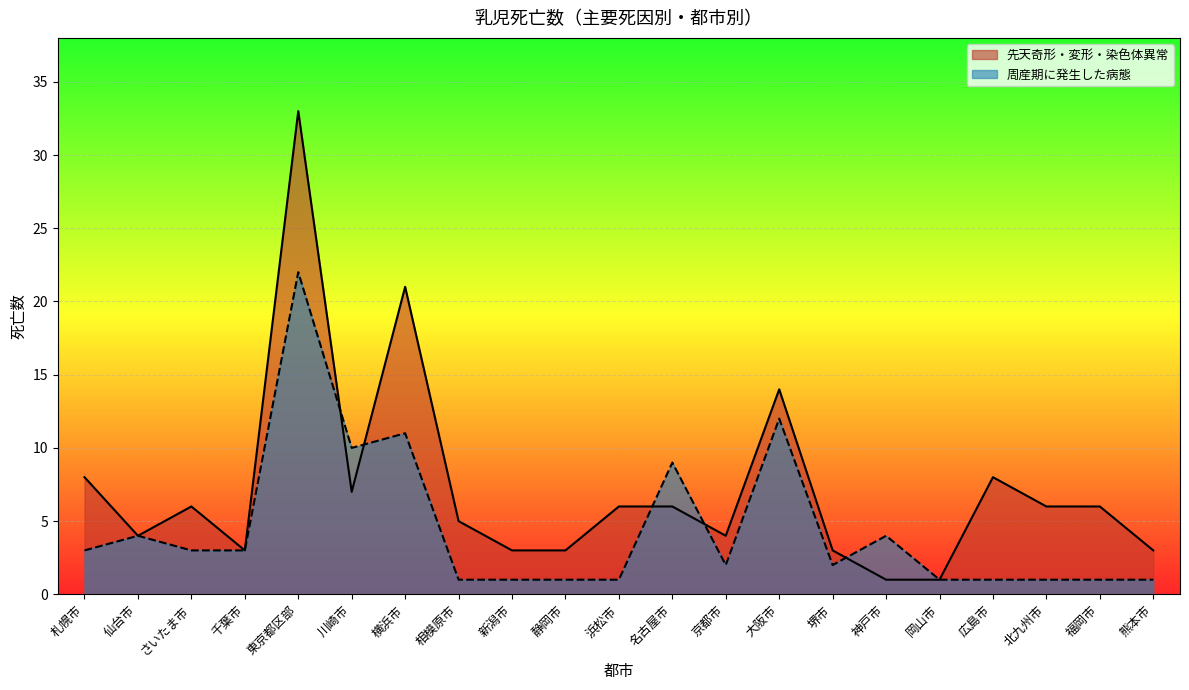

Rank the series by their maximum value, from lowest to highest.

周産期に発生した病態, 先天奇形・変形・染色体異常